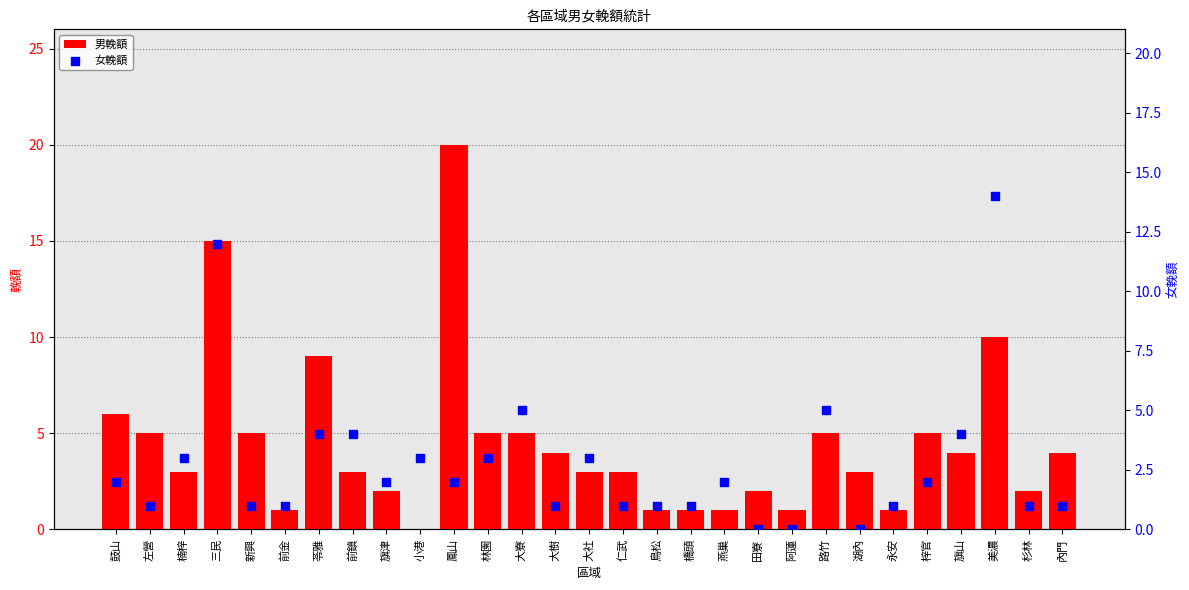

What are all the series names shown in the legend?

男輓額, 女輓額